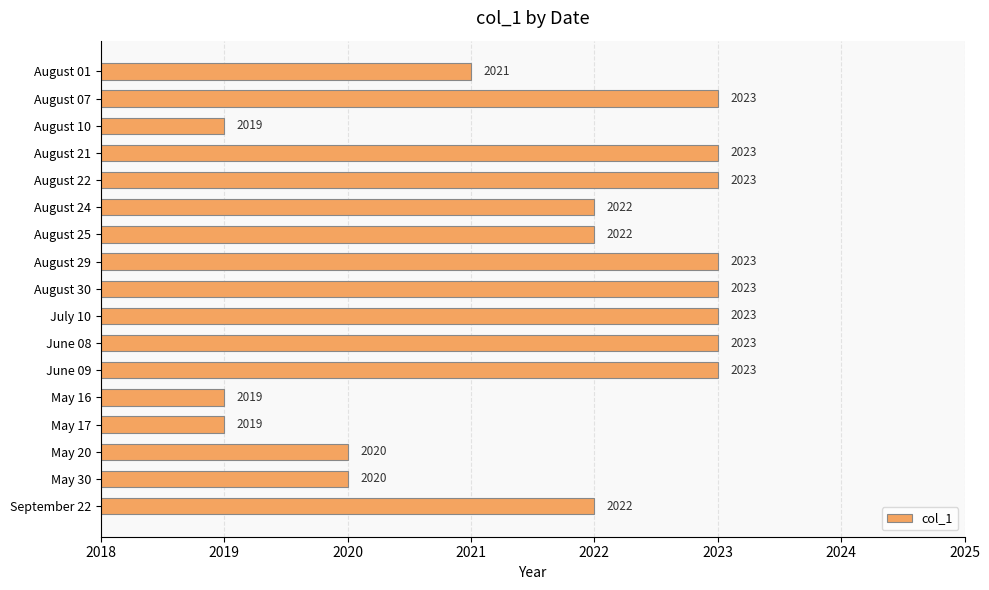

What is the greatest value displayed?

2023